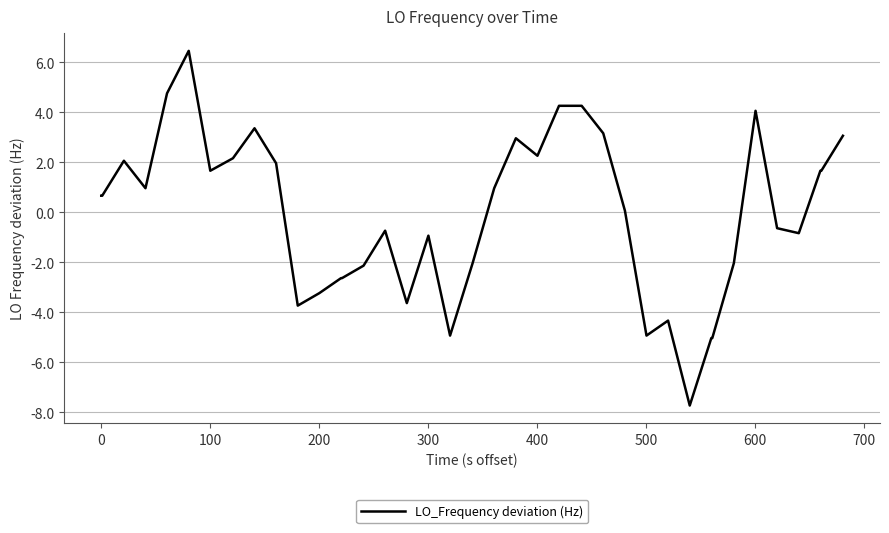

What is the difference between the maximum and minimum values?

14.2